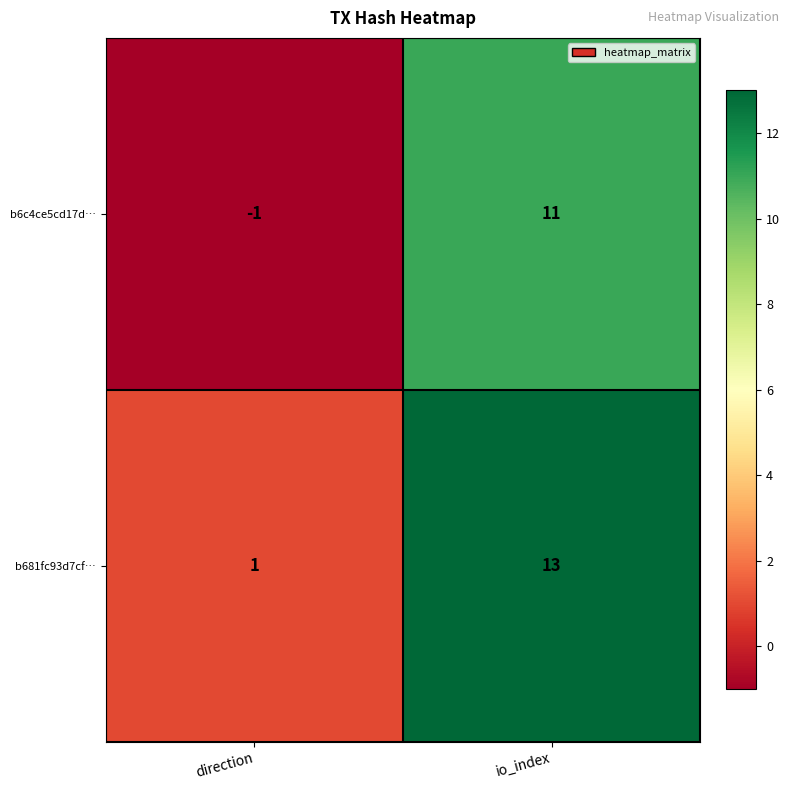

The b681fc93d7cf… series shows 23 at io_index. True or false?

False